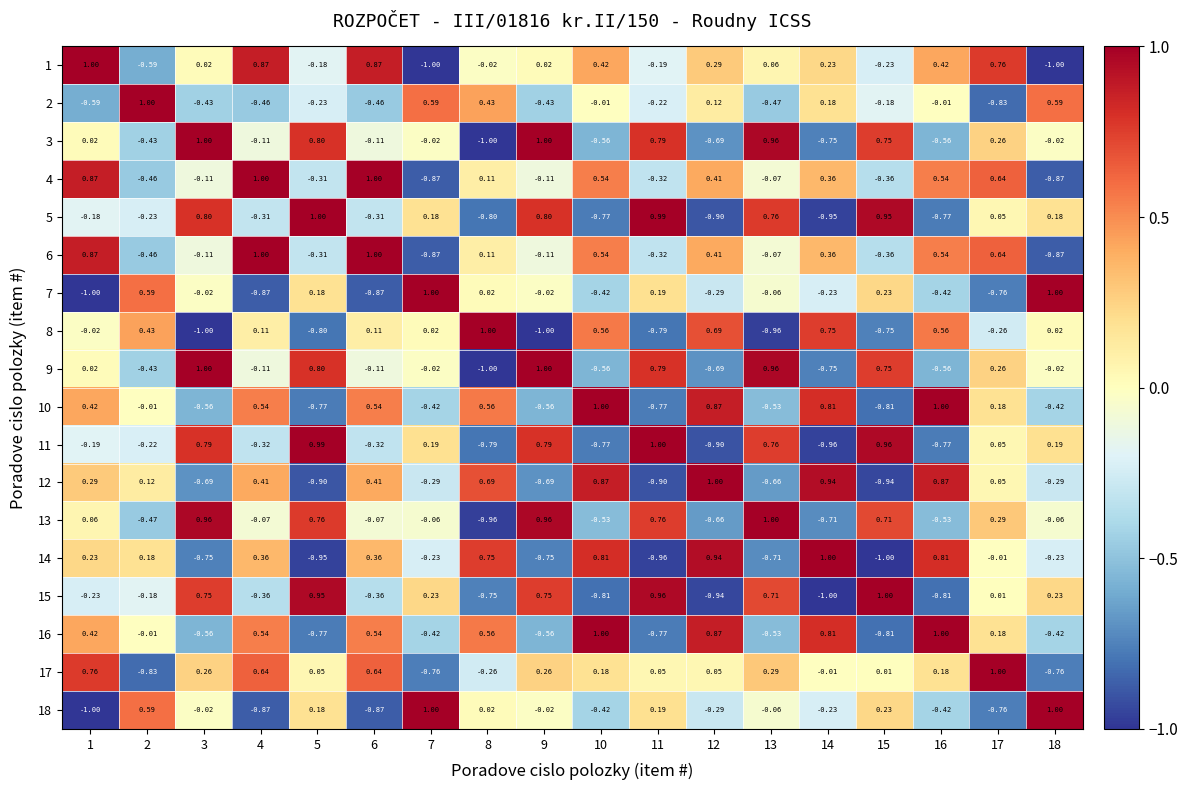

Is the value of 11 at 16 greater than the value of 13 at 8?

Yes